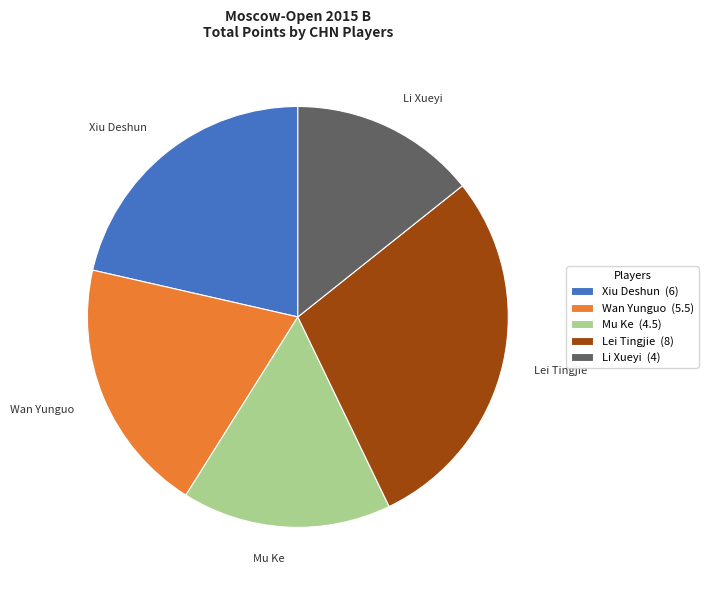

The Lei Tingjie slice represents 29% of the pie. True or false?

True